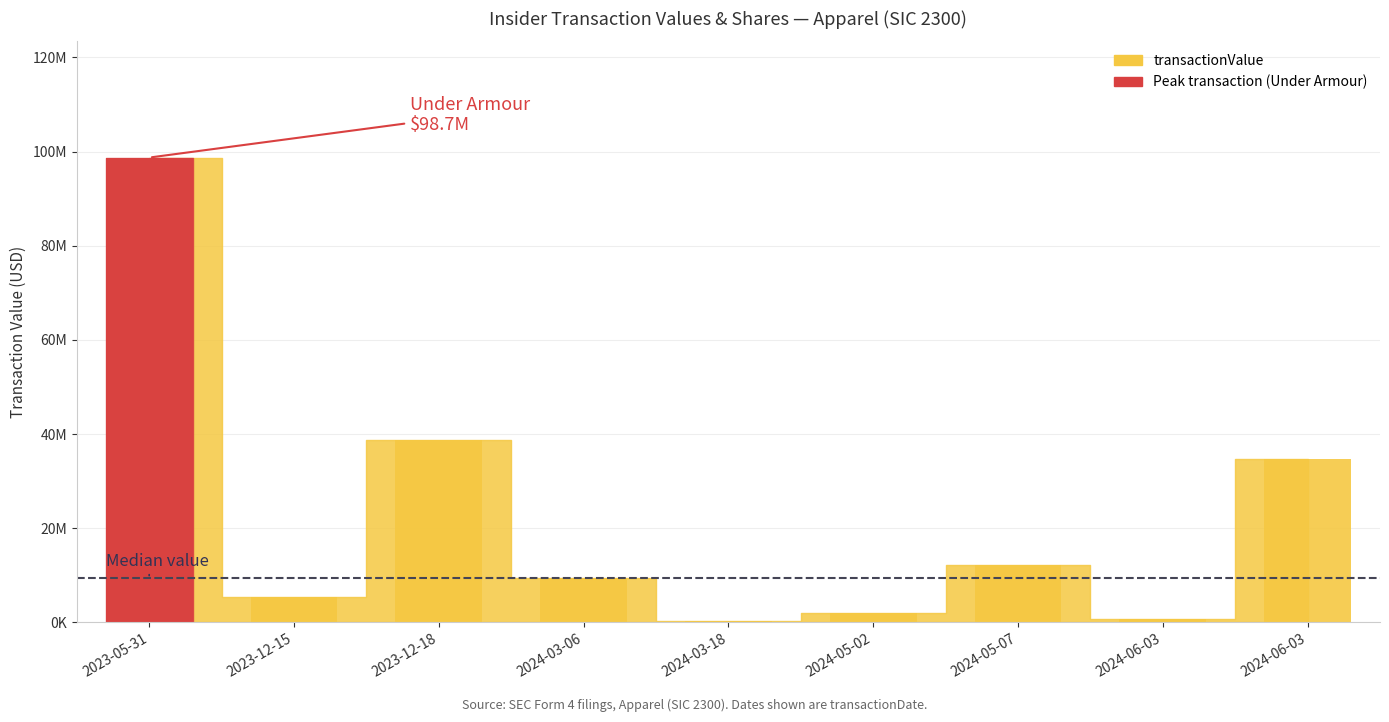

Between 2024-03-18 and 2024-06-03, which is larger?

2024-06-03